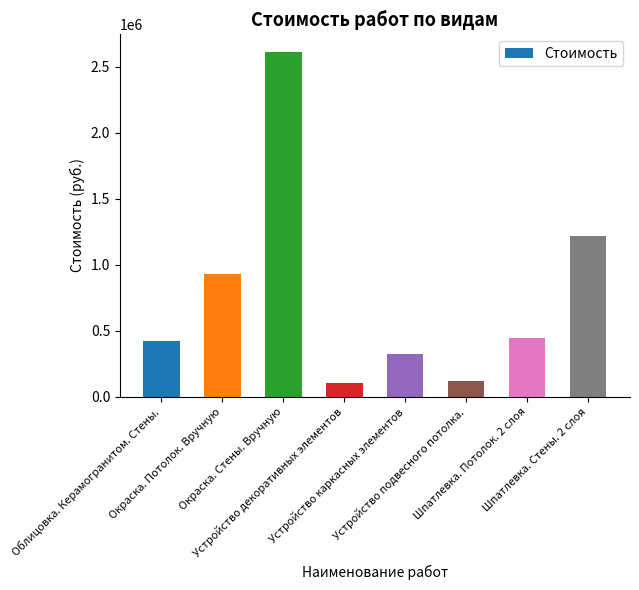

How many bars are there in total?

8